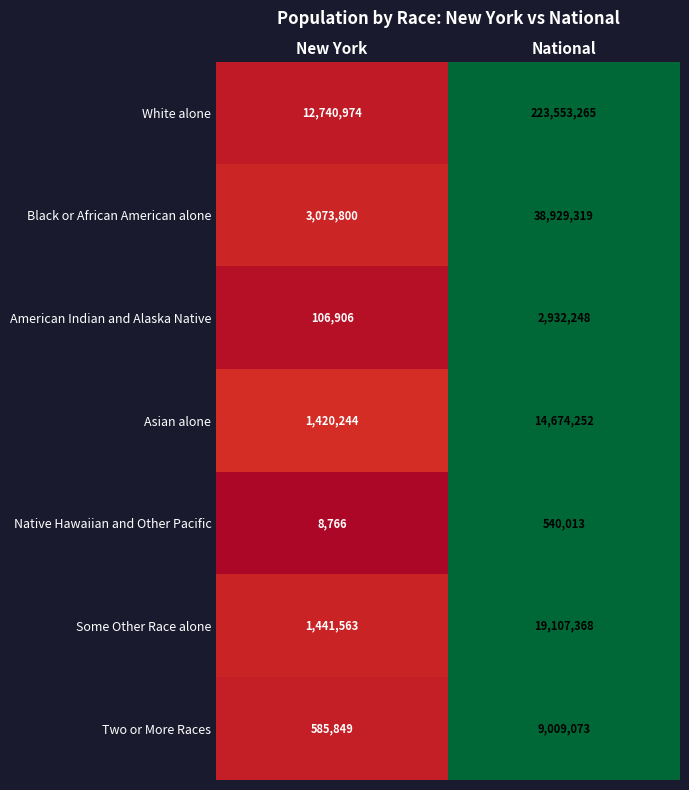

What is the spread (max minus min) of values at New York?

12732208